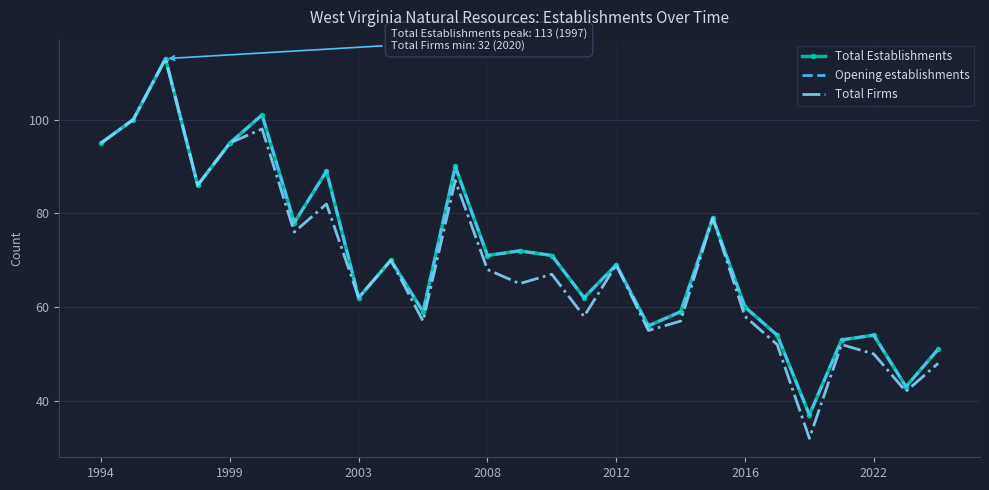

What are all the series names shown in the legend?

Total Establishments, Opening establishments, Total Firms